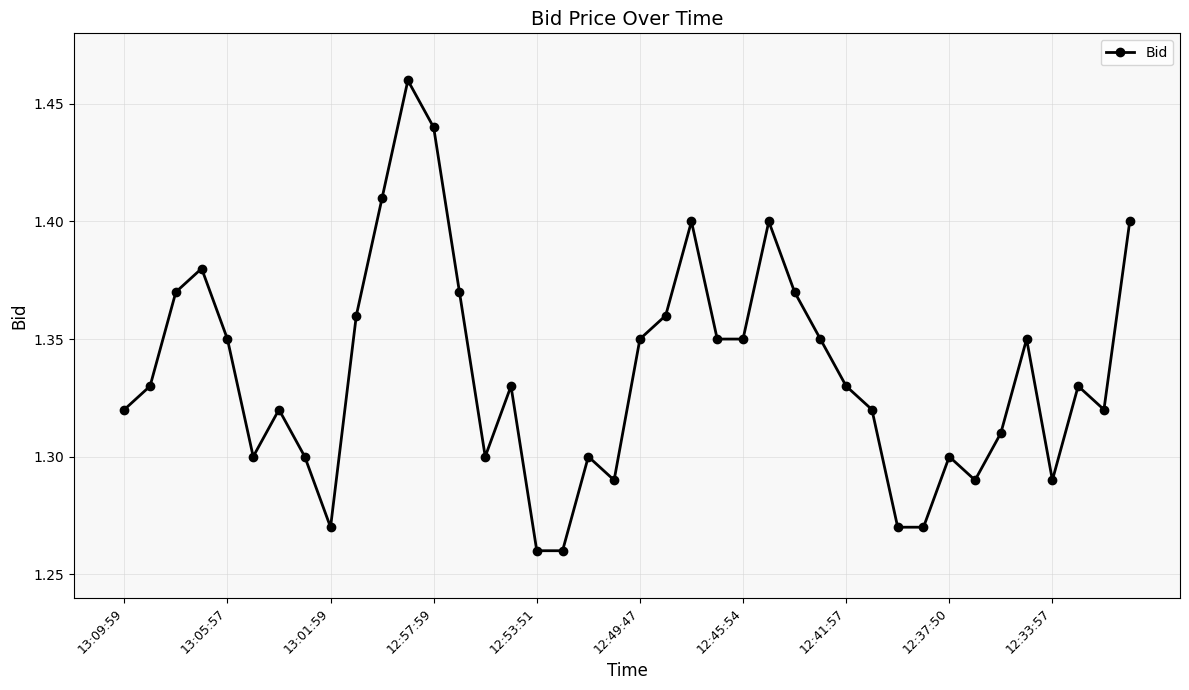

Count the values in the range 1 to 2.

40